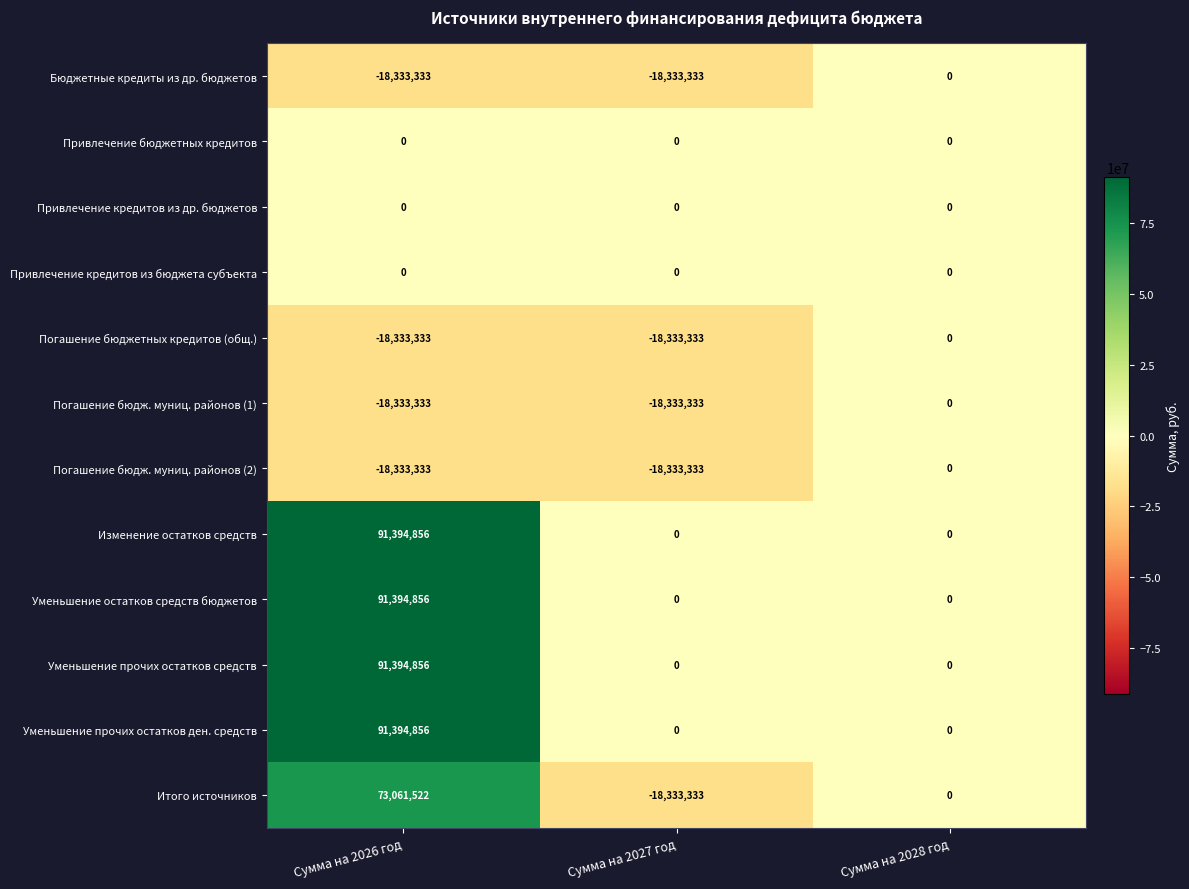

What is the greatest value displayed?

91394856